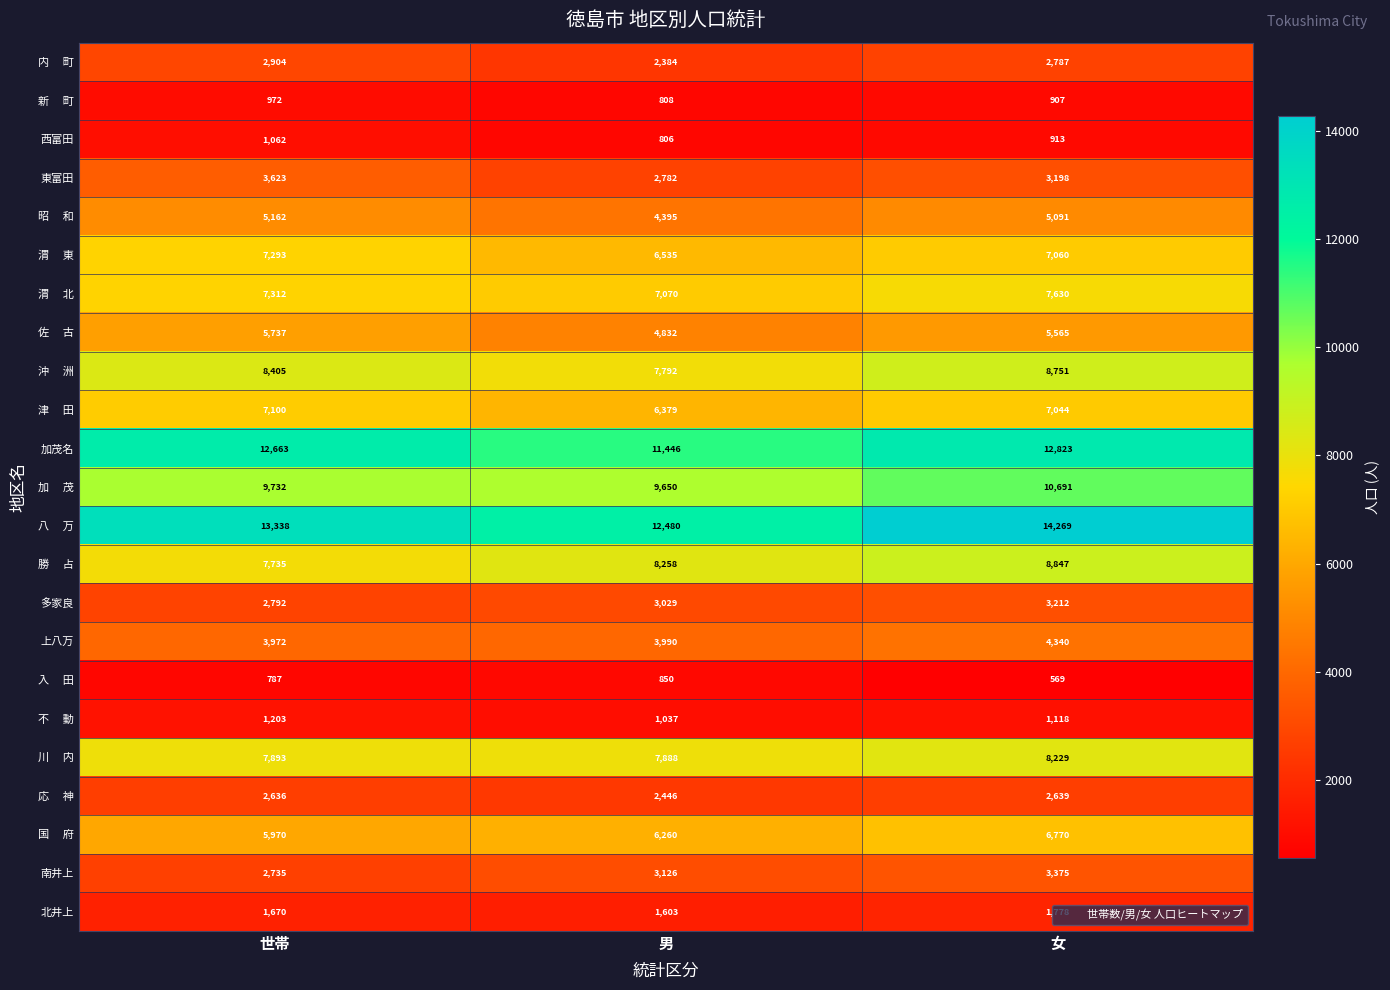

Which label corresponds to the largest value in the chart?

女